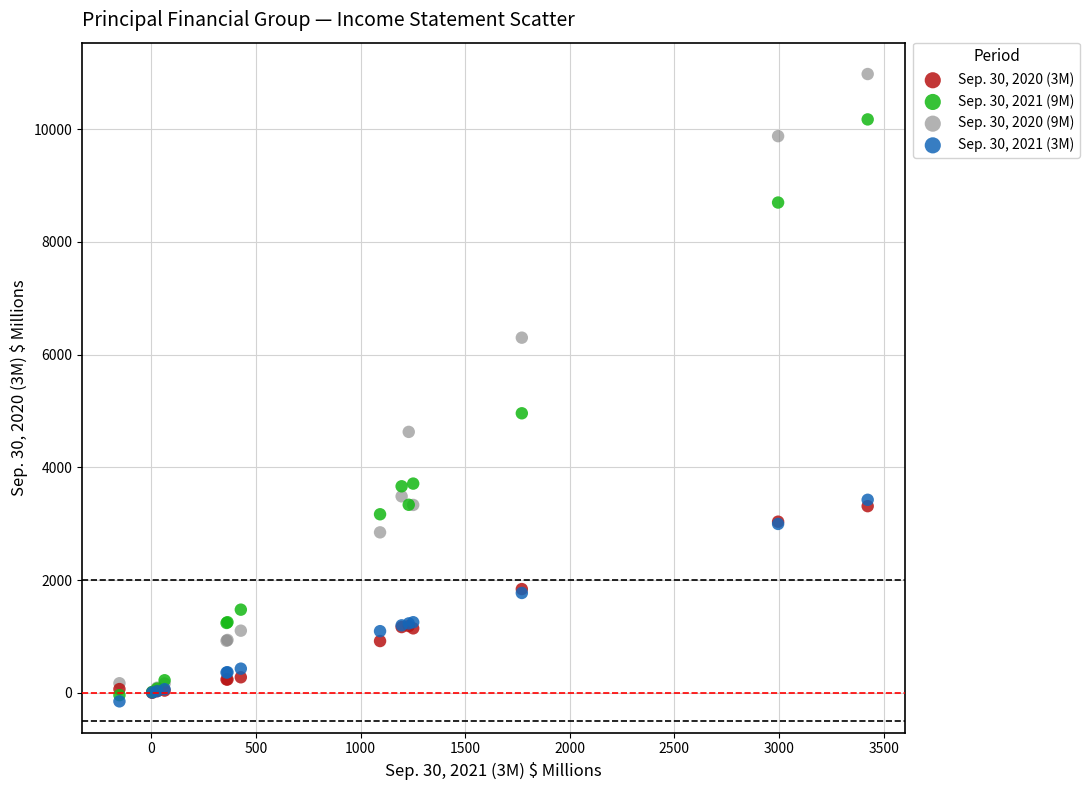

Across all series, what Y value is closest to 5412?

4958.4